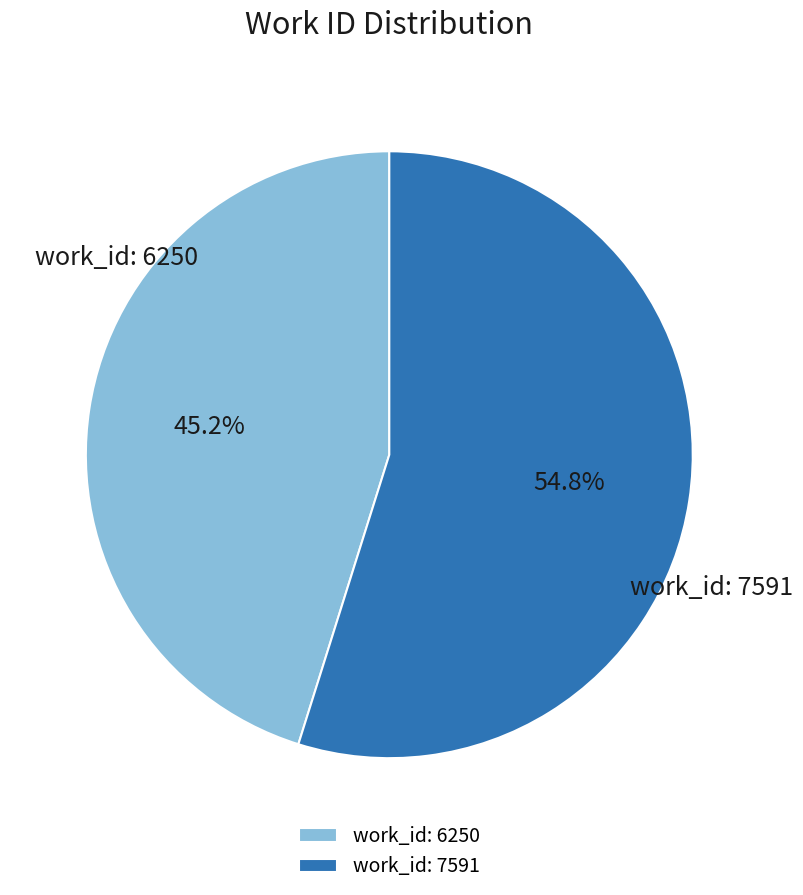

To the nearest percent, what is the average slice percentage?

50%